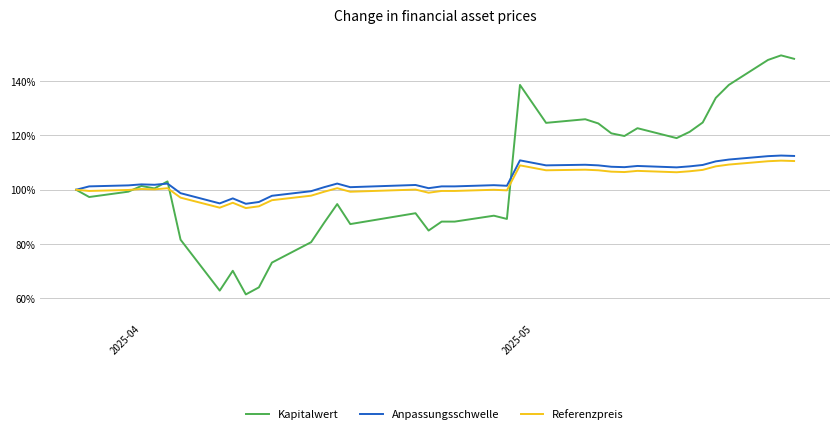

What is the minimum value for Kapitalwert?

61.5